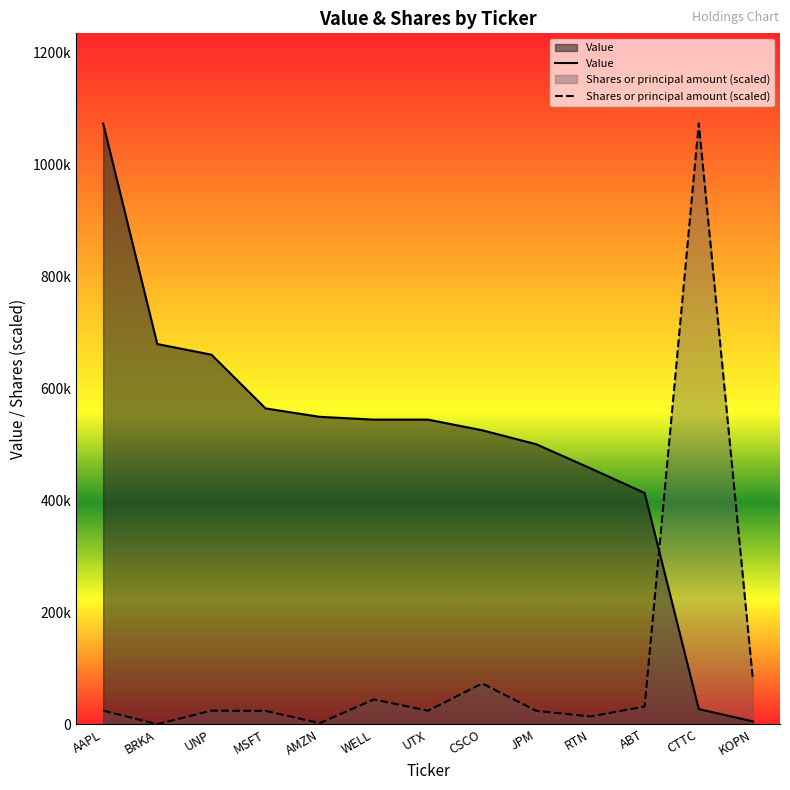

What are all the series names shown in the legend?

Value, Shares or principal amount (scaled)